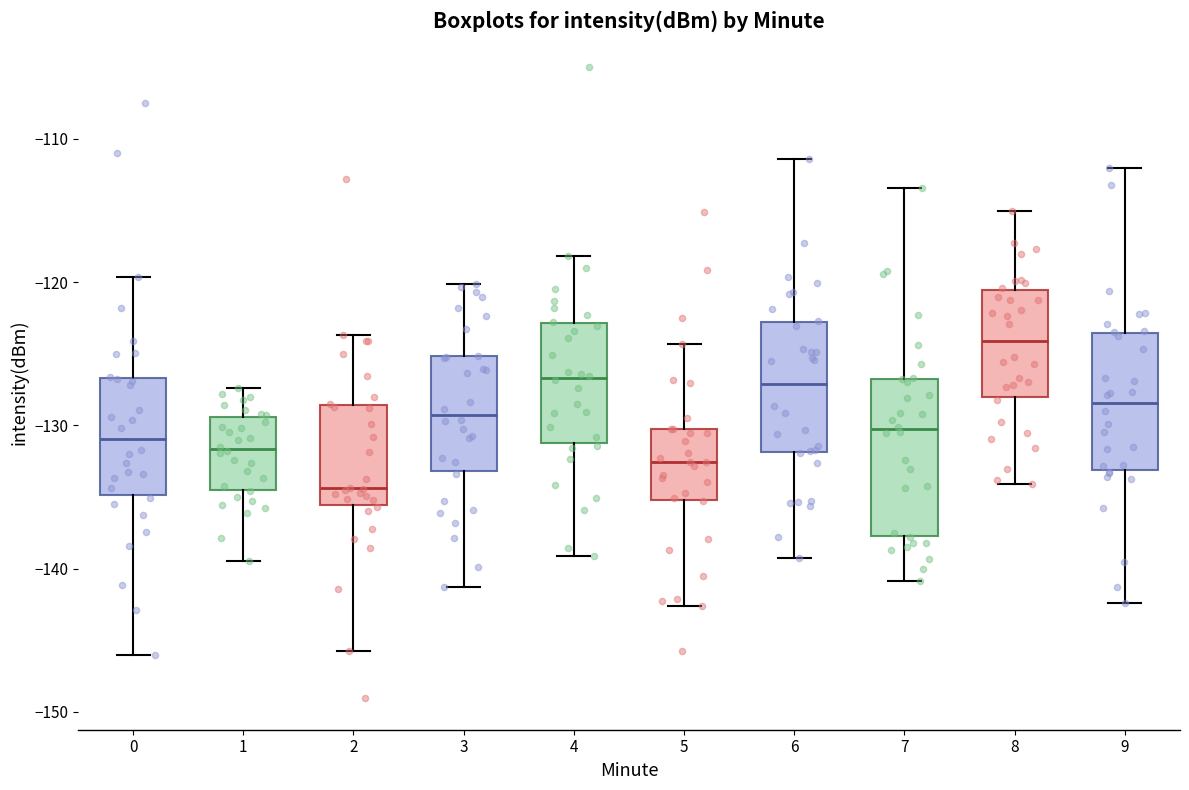

Comparing the boxes themselves (not the whiskers), which one is the tallest?

7